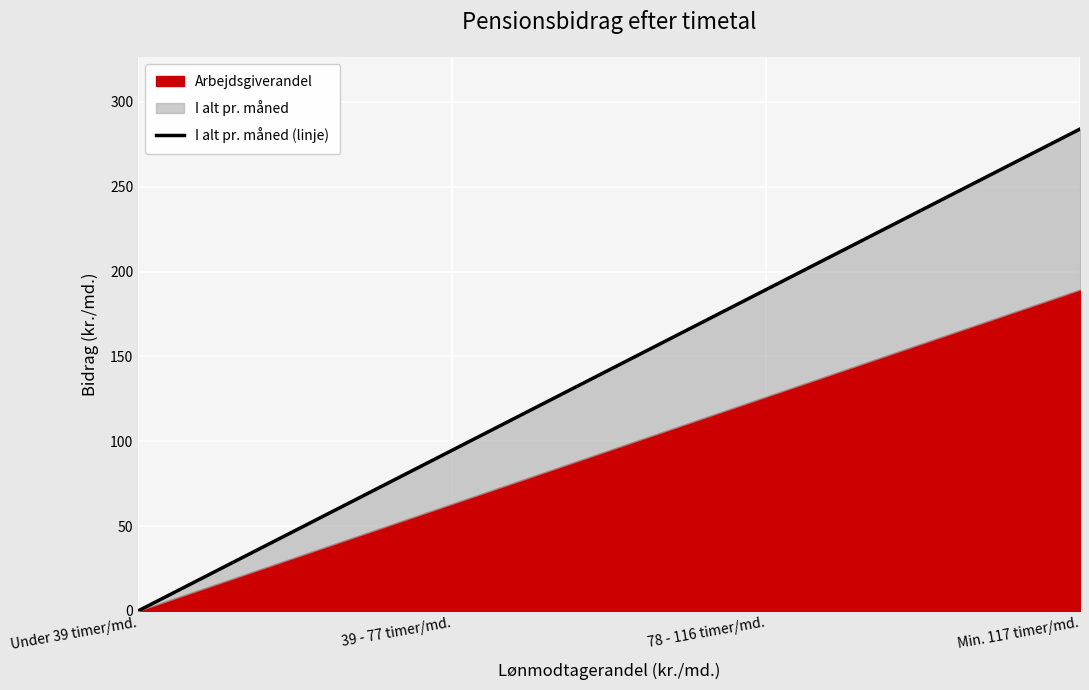

How many data points are above 189?

2